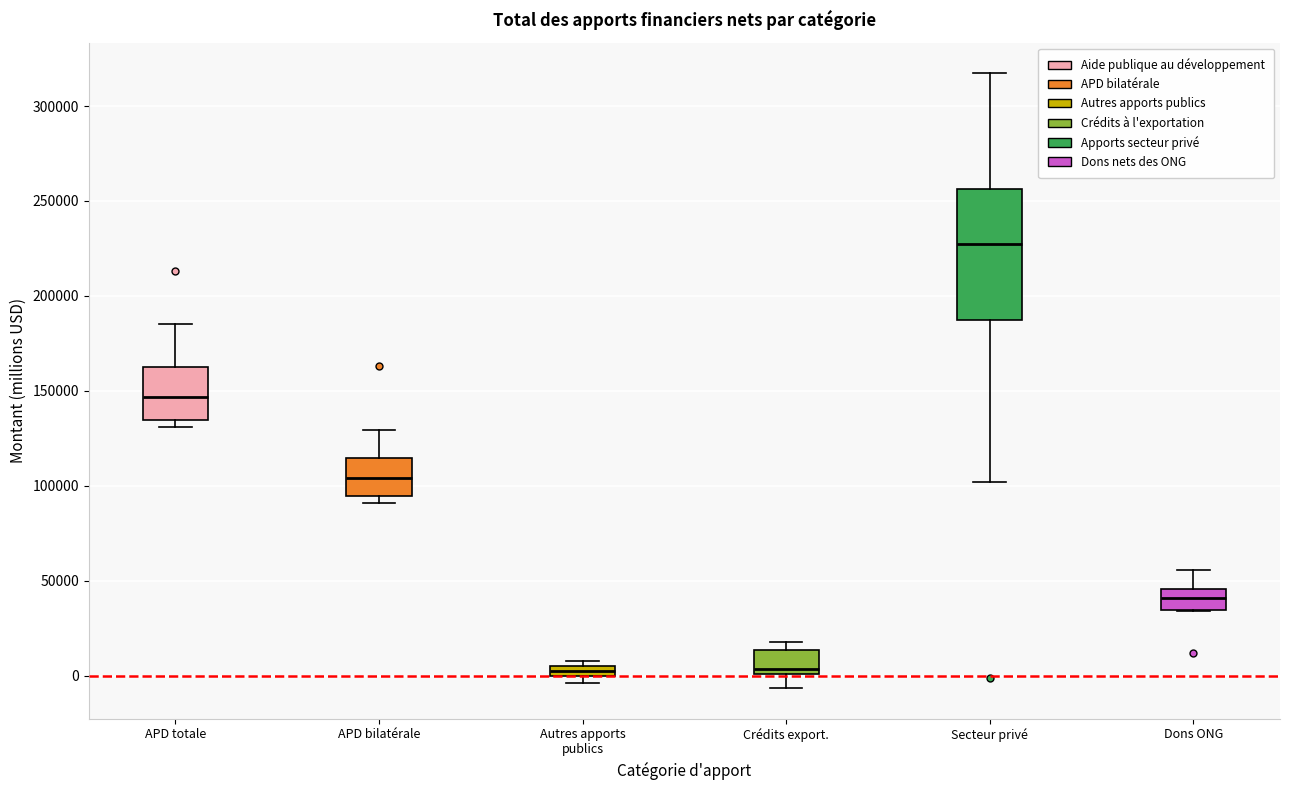

Which box has the highest median line?

Secteur privé